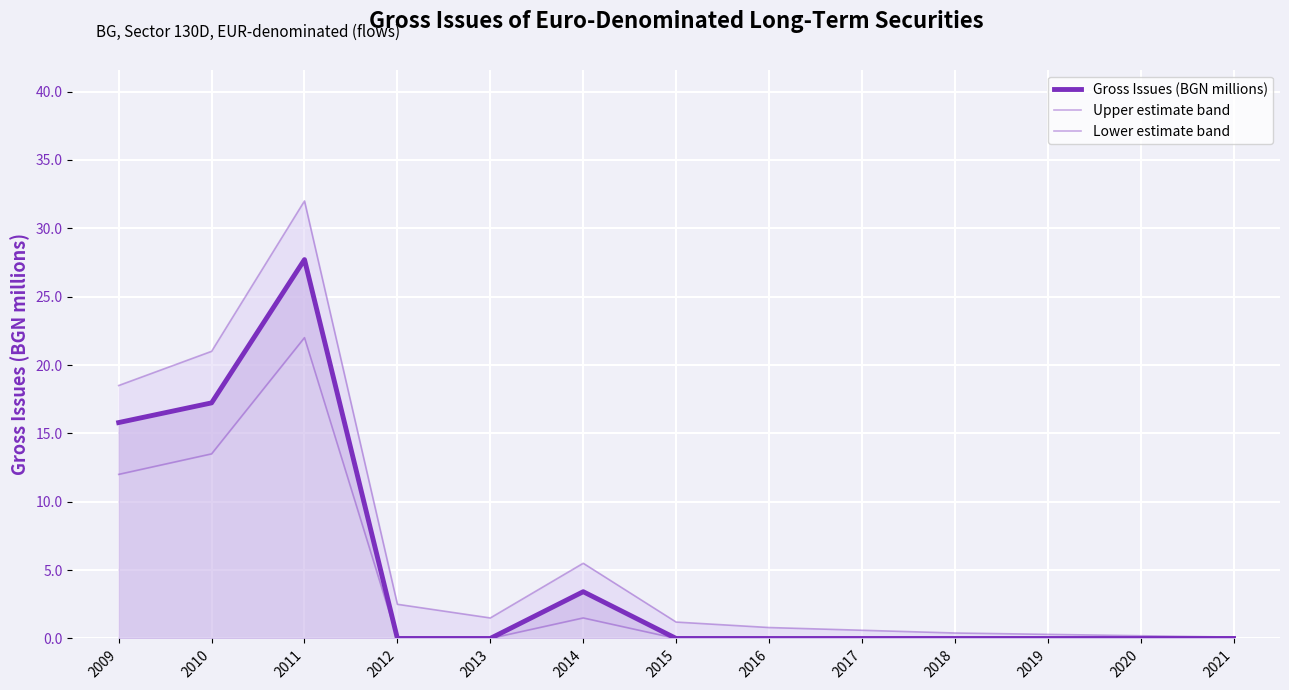

At how many categories does at least one series exceed 3?

4